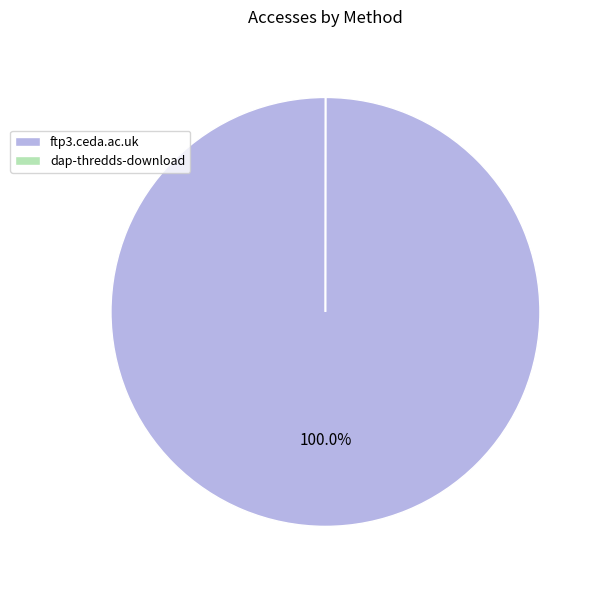

Which category accounts for the majority?

ftp3.ceda.ac.uk